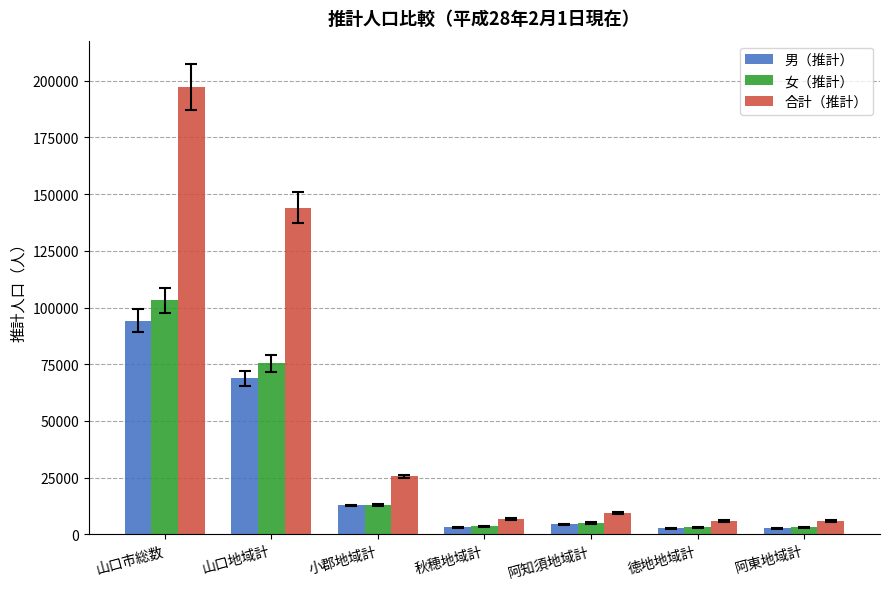

At which label does 女（推計） first exceed 4997?

山口市総数